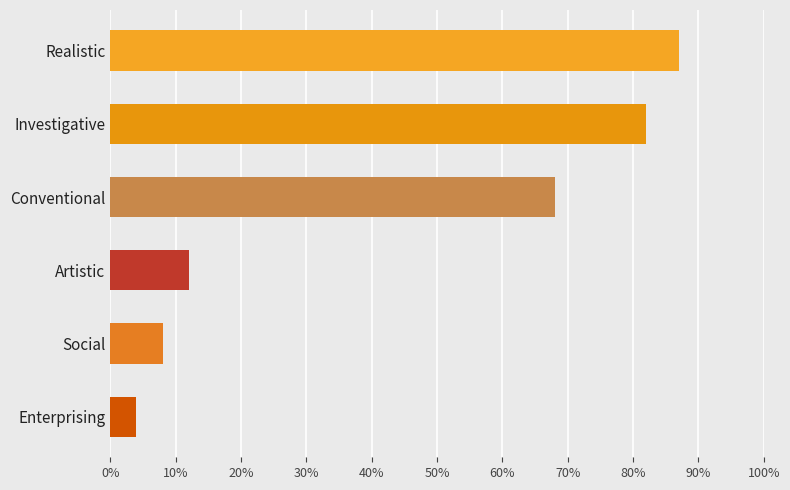

Are the bars horizontal?

Yes